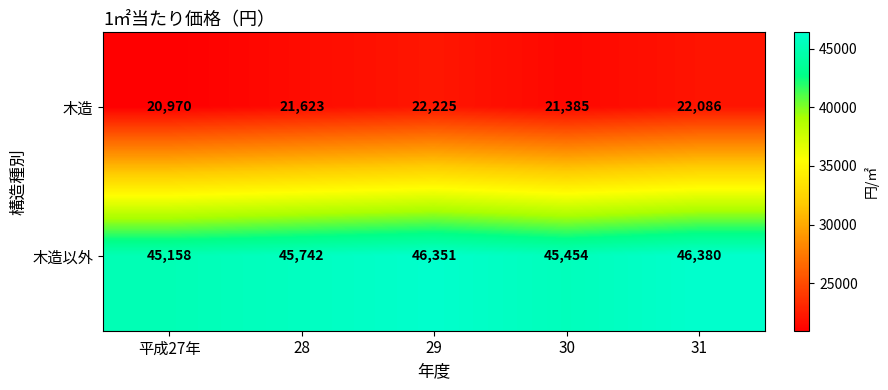

At which category is the sum across all series the highest?

29